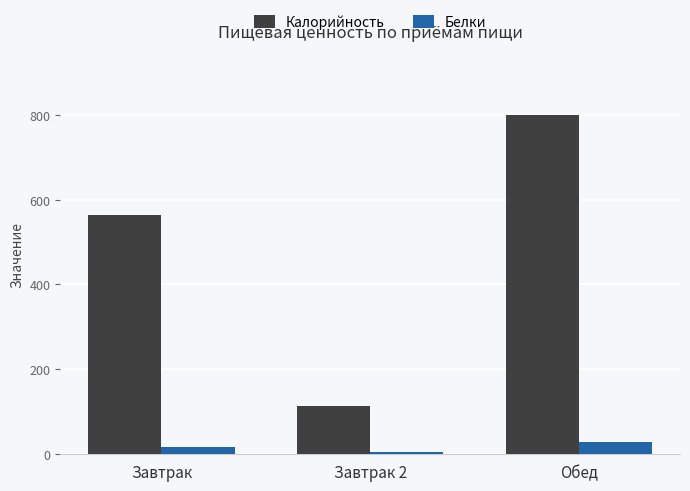

How many groups of bars are there?

3